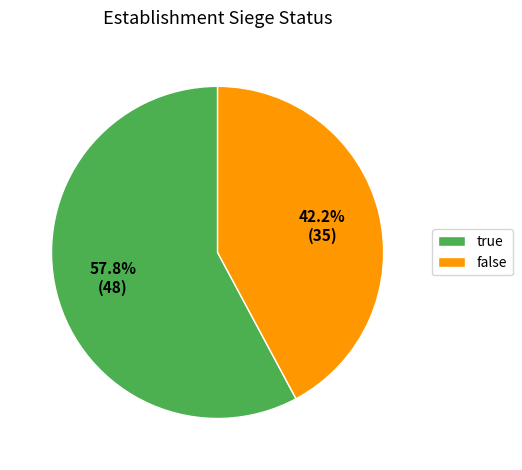

How many slices are in this pie chart?

2